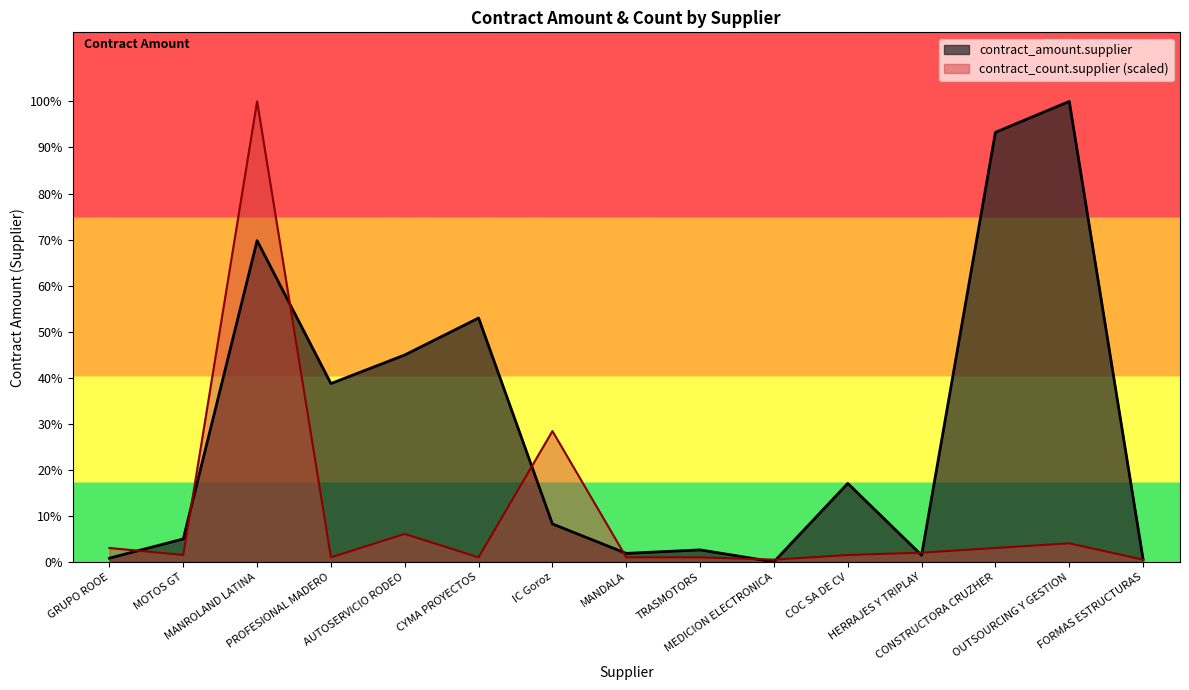

Reading left to right, extract all data points from this chart.

contract_amount.supplier: GRUPO ROOE=222161.0	MOTOS GT=1332642.7	MANROLAND LATINA=18555960.2	PROFESIONAL MADERO=10304348.7	AUTOSERVICIO RODEO=11956366.0	CYMA PROYECTOS=14089221.3	IC Goroz=2200218.4	MANDALA=498692.0	TRASMOTORS=700000.0	MEDICION ELECTRONICA=12300.0	COC SA DE CV=4539123.2	HERRAJES Y TRIPLAY=393852.4	CONSTRUCTORA CRUZHER=24811247.6	OUTSOURCING Y GESTION=26595507.6	FORMAS ESTRUCTURAS=153863.0
contract_count.supplier: GRUPO ROOE=810015.5	MOTOS GT=405007.7	MANROLAND LATINA=26595507.6	PROFESIONAL MADERO=270005.2	AUTOSERVICIO RODEO=1620030.9	CYMA PROYECTOS=270005.2	IC Goroz=7560144.3	MANDALA=270005.2	TRASMOTORS=270005.2	MEDICION ELECTRONICA=135002.6	COC SA DE CV=405007.7	HERRAJES Y TRIPLAY=540010.3	CONSTRUCTORA CRUZHER=810015.5	OUTSOURCING Y GESTION=1080020.6	FORMAS ESTRUCTURAS=135002.6